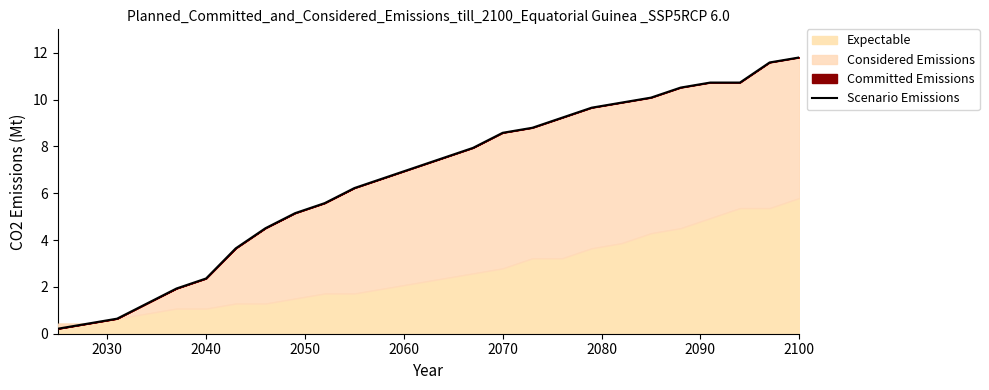

How many values exceed 7?

14